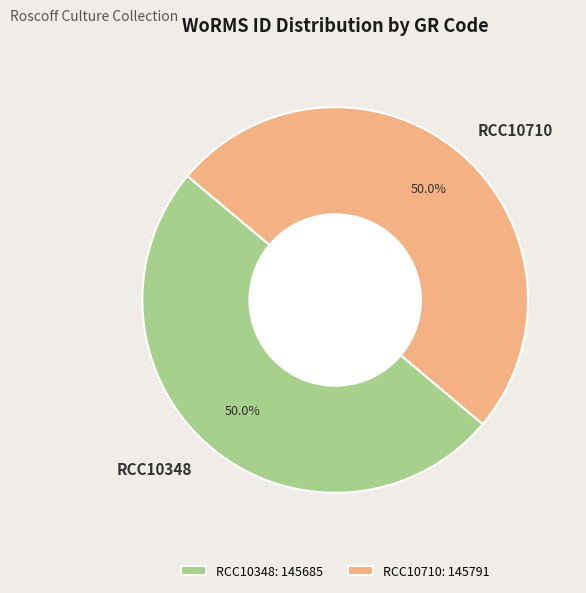

Combined, do RCC10348 and RCC10710 account for over 50%?

Yes